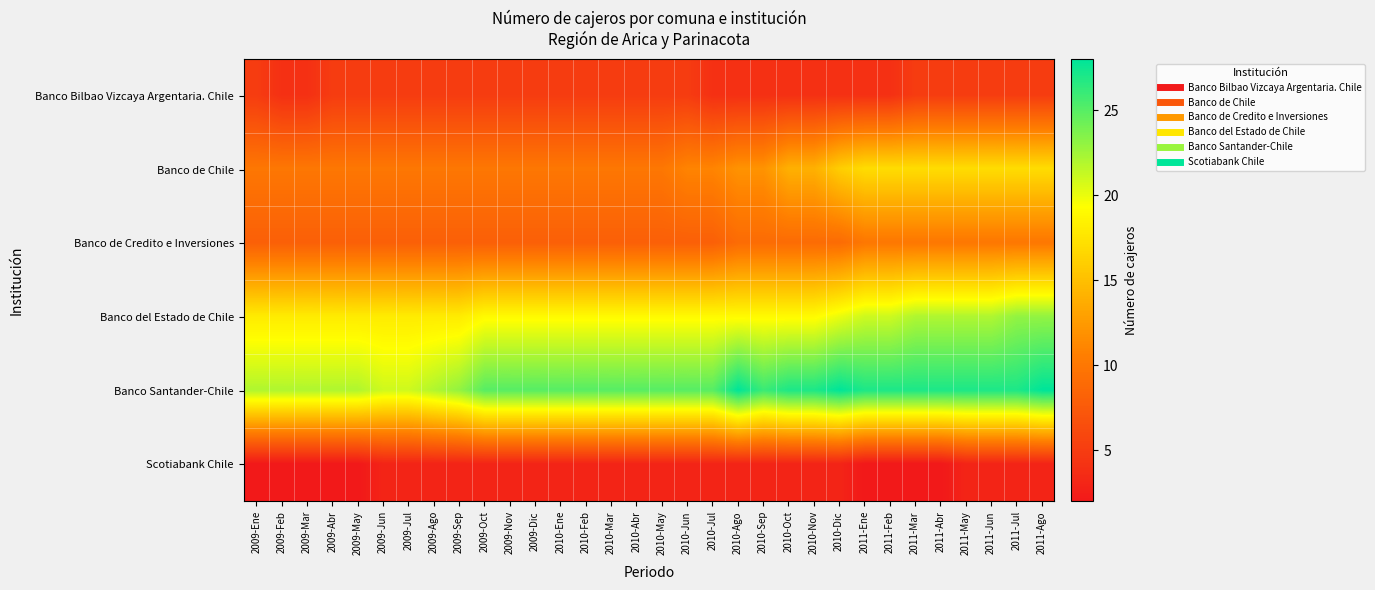

Reading right to left, extract all data points from this chart.

Banco Bilbao Vizcaya Argentaria. Chile: 2011-Ago=5	2011-Jul=5	2011-Jun=5	2011-May=5	2011-Abr=5	2011-Mar=5	2011-Feb=4	2011-Ene=4	2010-Dic=4	2010-Nov=4	2010-Oct=4	2010-Sep=4	2010-Ago=4	2010-Jul=4	2010-Jun=5	2010-May=5	2010-Abr=5	2010-Mar=5	2010-Feb=5	2010-Ene=5	2009-Dic=5	2009-Nov=5	2009-Oct=5	2009-Sep=5	2009-Ago=5	2009-Jul=5	2009-Jun=5	2009-May=5	2009-Abr=5	2009-Mar=4	2009-Feb=4	2009-Ene=5
Banco de Chile: 2011-Ago=17	2011-Jul=17	2011-Jun=17	2011-May=17	2011-Abr=17	2011-Mar=17	2011-Feb=17	2011-Ene=17	2010-Dic=16	2010-Nov=14	2010-Oct=14	2010-Sep=12	2010-Ago=12	2010-Jul=11	2010-Jun=11	2010-May=10	2010-Abr=10	2010-Mar=10	2010-Feb=10	2010-Ene=10	2009-Dic=10	2009-Nov=10	2009-Oct=10	2009-Sep=10	2009-Ago=10	2009-Jul=10	2009-Jun=10	2009-May=10	2009-Abr=10	2009-Mar=10	2009-Feb=10	2009-Ene=10
Banco de Credito e Inversiones: 2011-Ago=10	2011-Jul=10	2011-Jun=10	2011-May=10	2011-Abr=10	2011-Mar=10	2011-Feb=10	2011-Ene=10	2010-Dic=9	2010-Nov=9	2010-Oct=9	2010-Sep=9	2010-Ago=9	2010-Jul=8	2010-Jun=8	2010-May=8	2010-Abr=8	2010-Mar=8	2010-Feb=8	2010-Ene=8	2009-Dic=8	2009-Nov=8	2009-Oct=8	2009-Sep=8	2009-Ago=8	2009-Jul=8	2009-Jun=8	2009-May=8	2009-Abr=8	2009-Mar=8	2009-Feb=8	2009-Ene=8
Banco del Estado de Chile: 2011-Ago=23	2011-Jul=23	2011-Jun=22	2011-May=22	2011-Abr=22	2011-Mar=22	2011-Feb=21	2011-Ene=21	2010-Dic=20	2010-Nov=19	2010-Oct=19	2010-Sep=19	2010-Ago=19	2010-Jul=19	2010-Jun=19	2010-May=19	2010-Abr=19	2010-Mar=19	2010-Feb=19	2010-Ene=19	2009-Dic=19	2009-Nov=19	2009-Oct=19	2009-Sep=18	2009-Ago=18	2009-Jul=18	2009-Jun=18	2009-May=18	2009-Abr=18	2009-Mar=18	2009-Feb=18	2009-Ene=18
Banco Santander-Chile: 2011-Ago=28	2011-Jul=27	2011-Jun=27	2011-May=27	2011-Abr=27	2011-Mar=27	2011-Feb=27	2011-Ene=27	2010-Dic=28	2010-Nov=27	2010-Oct=27	2010-Sep=26	2010-Ago=28	2010-Jul=25	2010-Jun=25	2010-May=25	2010-Abr=25	2010-Mar=25	2010-Feb=25	2010-Ene=25	2009-Dic=25	2009-Nov=25	2009-Oct=25	2009-Sep=23	2009-Ago=22	2009-Jul=21	2009-Jun=21	2009-May=22	2009-Abr=22	2009-Mar=22	2009-Feb=22	2009-Ene=22
Scotiabank Chile: 2011-Ago=3	2011-Jul=3	2011-Jun=3	2011-May=3	2011-Abr=2	2011-Mar=2	2011-Feb=2	2011-Ene=2	2010-Dic=3	2010-Nov=3	2010-Oct=3	2010-Sep=3	2010-Ago=3	2010-Jul=3	2010-Jun=3	2010-May=3	2010-Abr=3	2010-Mar=3	2010-Feb=3	2010-Ene=3	2009-Dic=3	2009-Nov=3	2009-Oct=3	2009-Sep=3	2009-Ago=3	2009-Jul=3	2009-Jun=3	2009-May=2	2009-Abr=2	2009-Mar=2	2009-Feb=2	2009-Ene=2